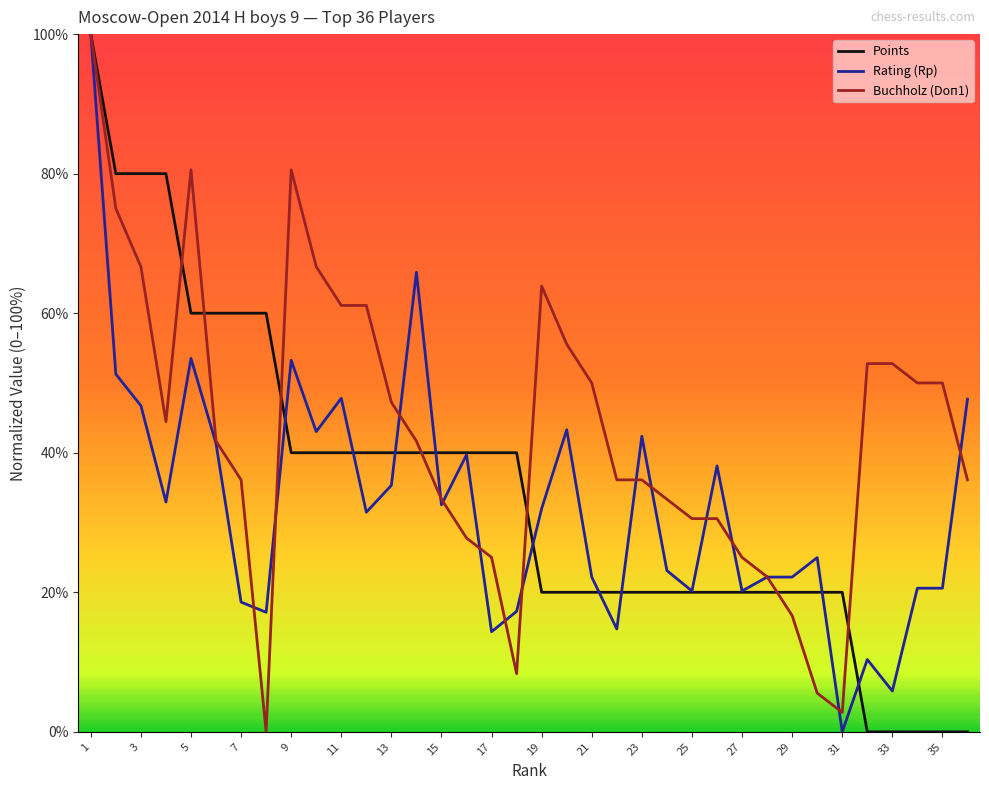

Rank the series by their average value, from lowest to highest.

Rating (Rp), Points, Buchholz (Doп1)